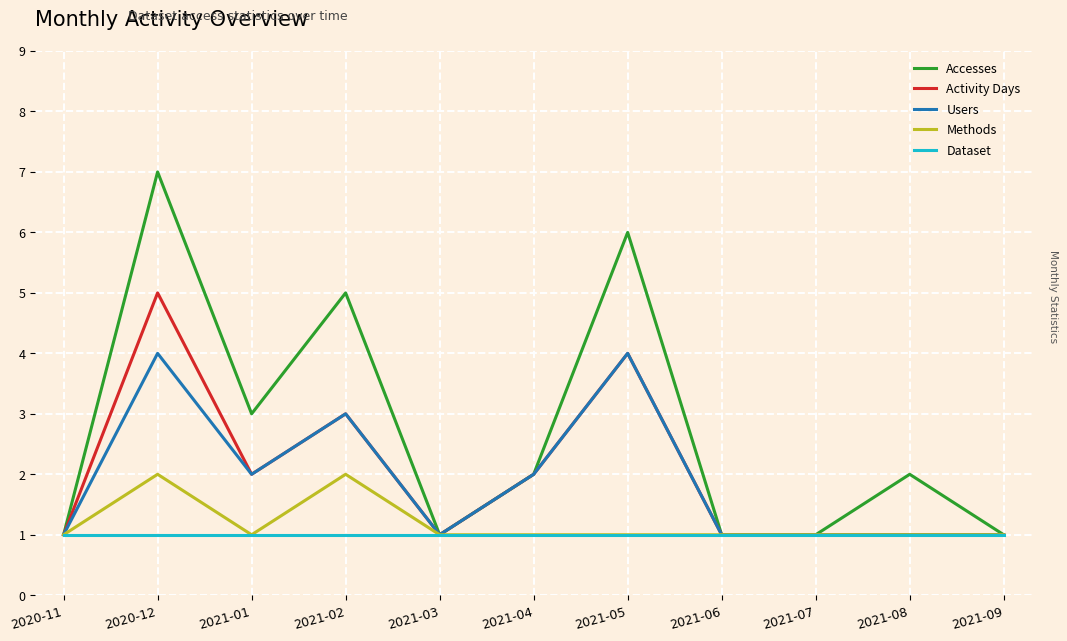

Which category has the highest value across all series?

2020-12